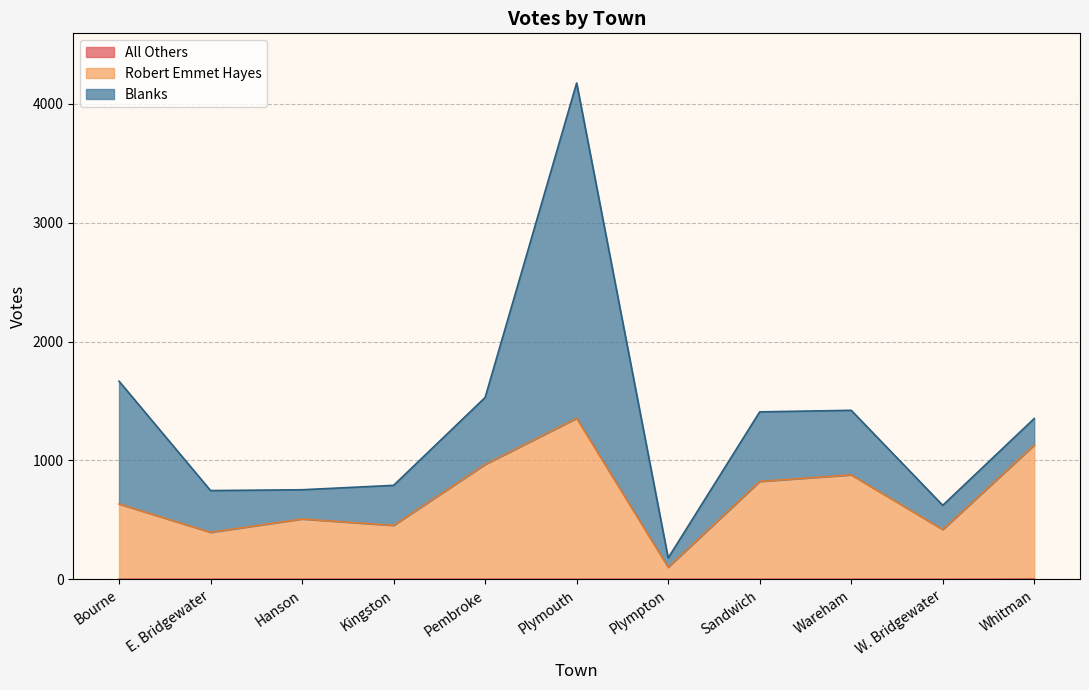

Does the chart have visible grid lines?

Yes